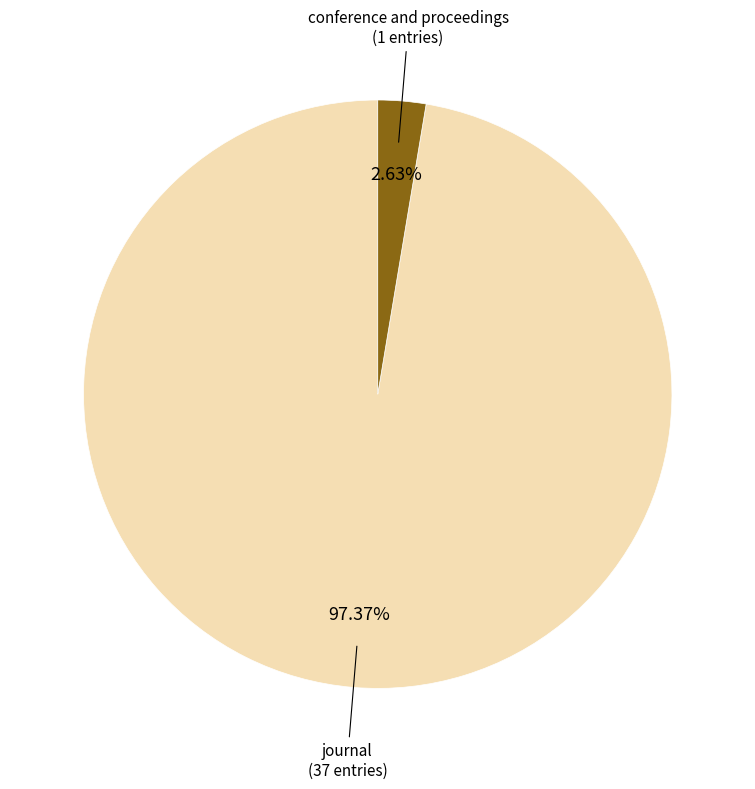

Which slice is the largest?

journal